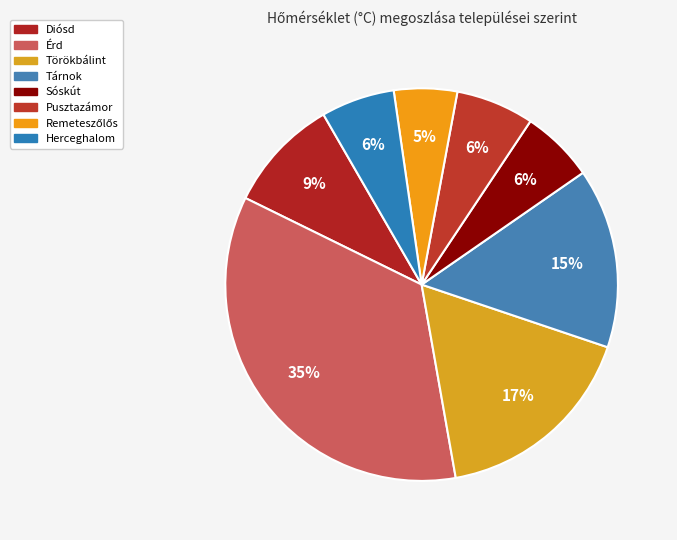

Does any single category account for the majority?

No